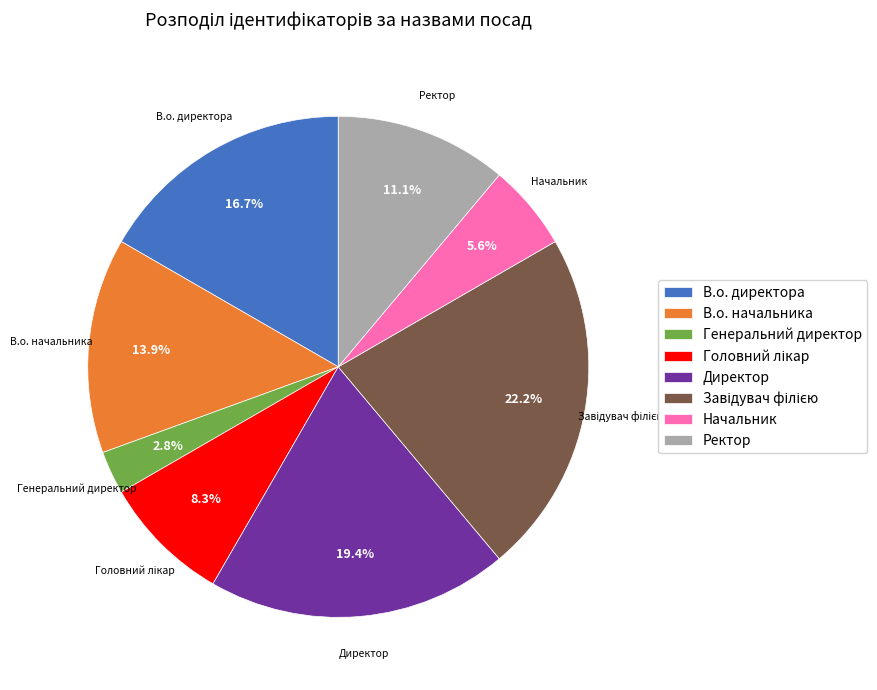

Is it true that Ректор is 11% of the pie?

True